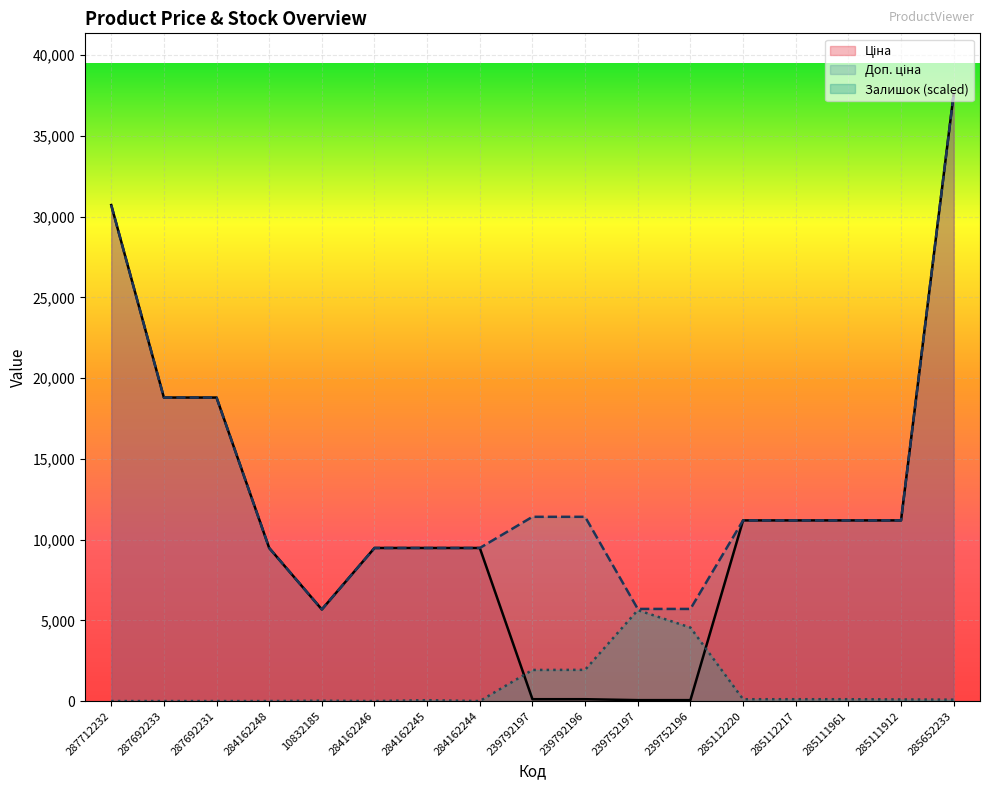

What is the maximum value for Залишок?

5632.4